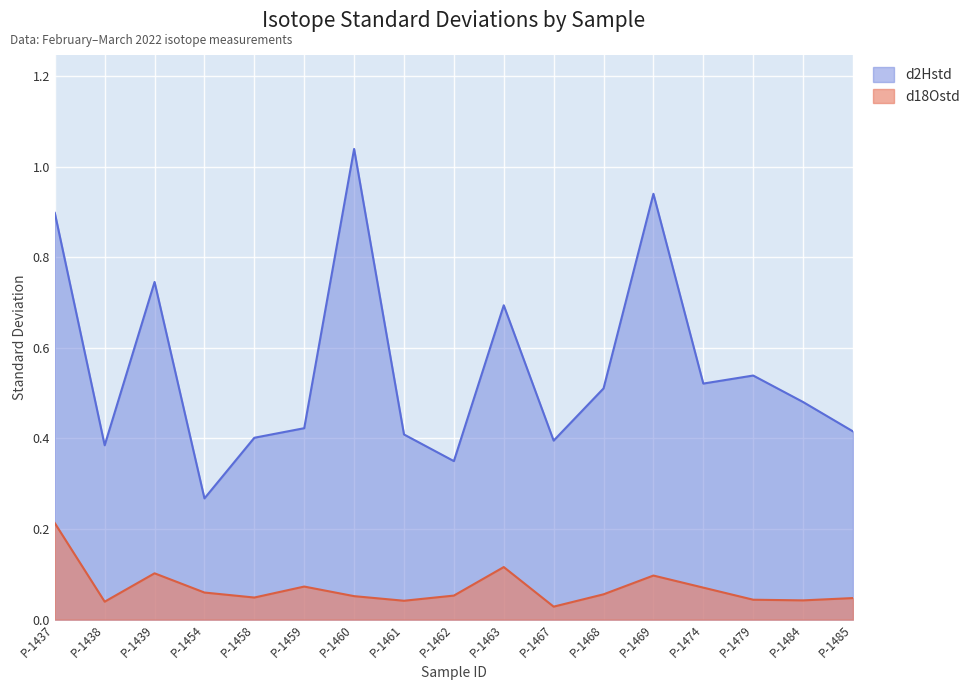

What is the value of the d2Hstd point at the 9th from the left?

0.3